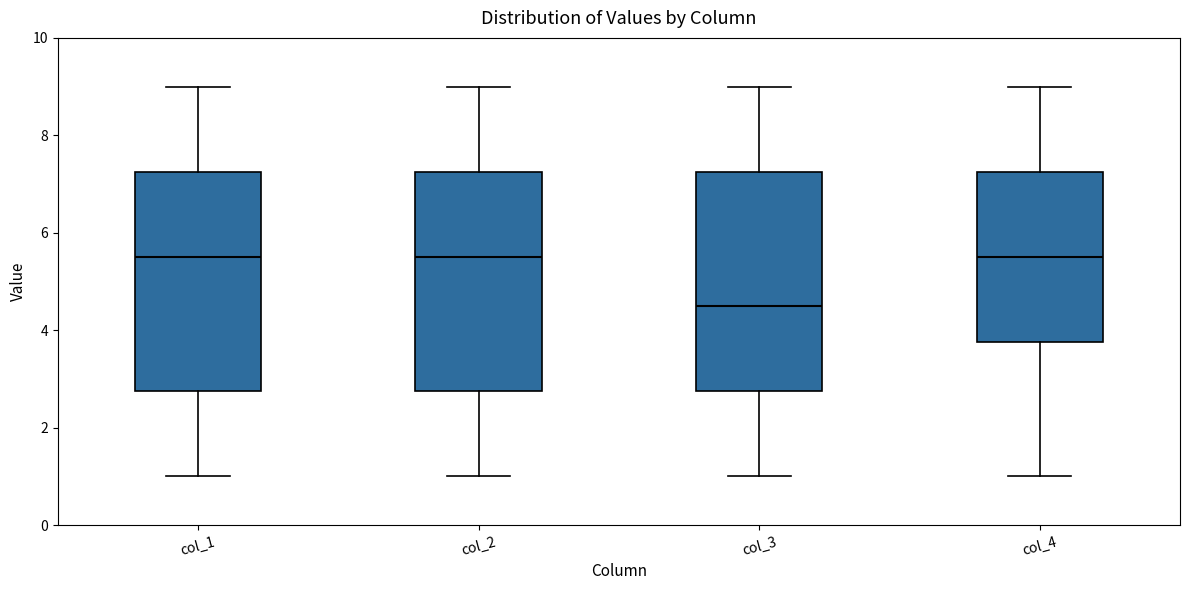

Where is the upper edge of the box for col_4 on the y-axis? The values are not printed on the chart, so give them approximately, as read against the axis.

7.2